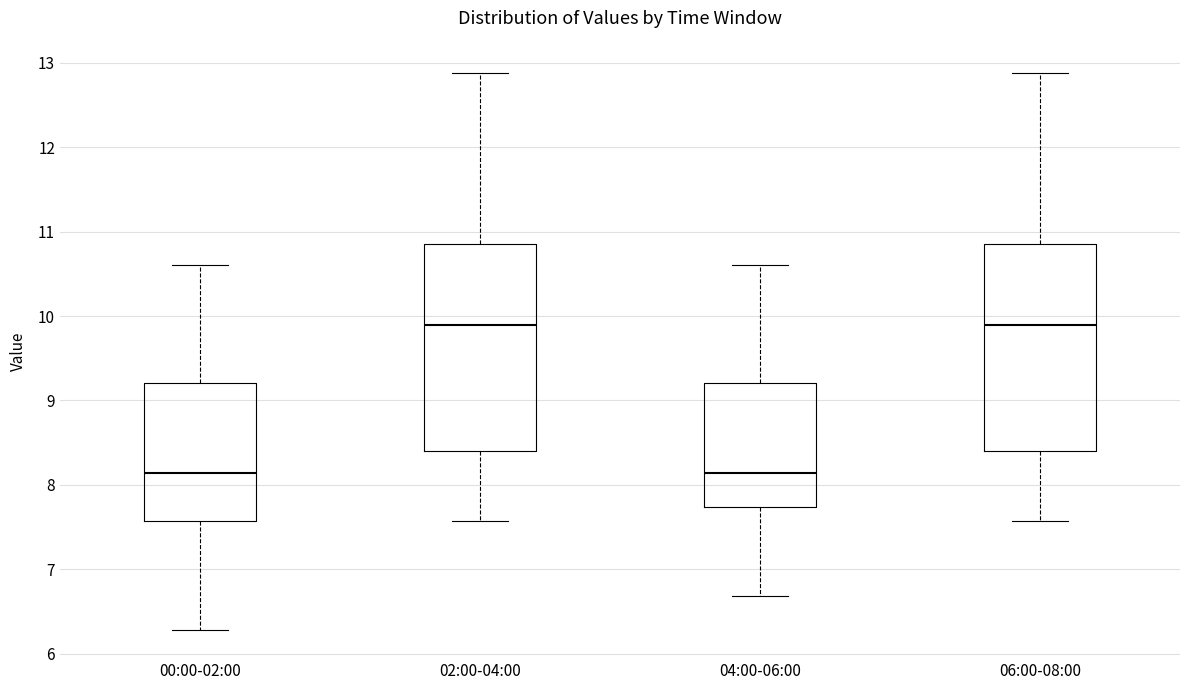

Where does the upper whisker of the box for 06:00-08:00 end on the y-axis? The values are not printed on the chart, so give them approximately, as read against the axis.

12.9